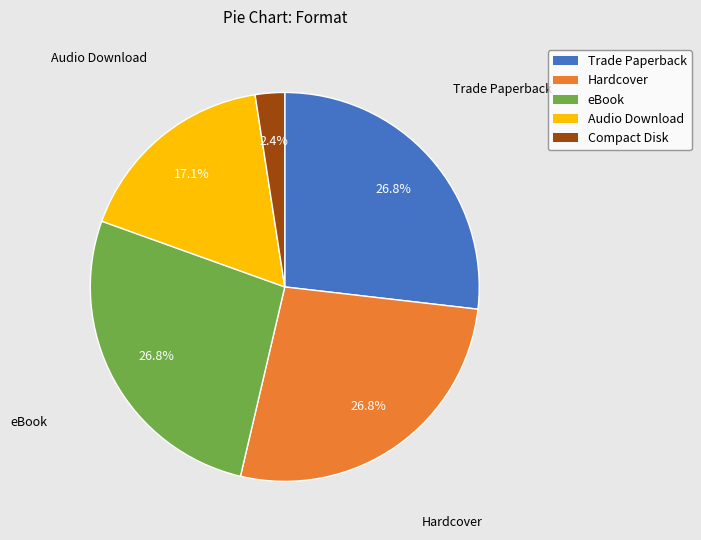

To the nearest percent, what is the difference between the largest and smallest slice percentages?

24%